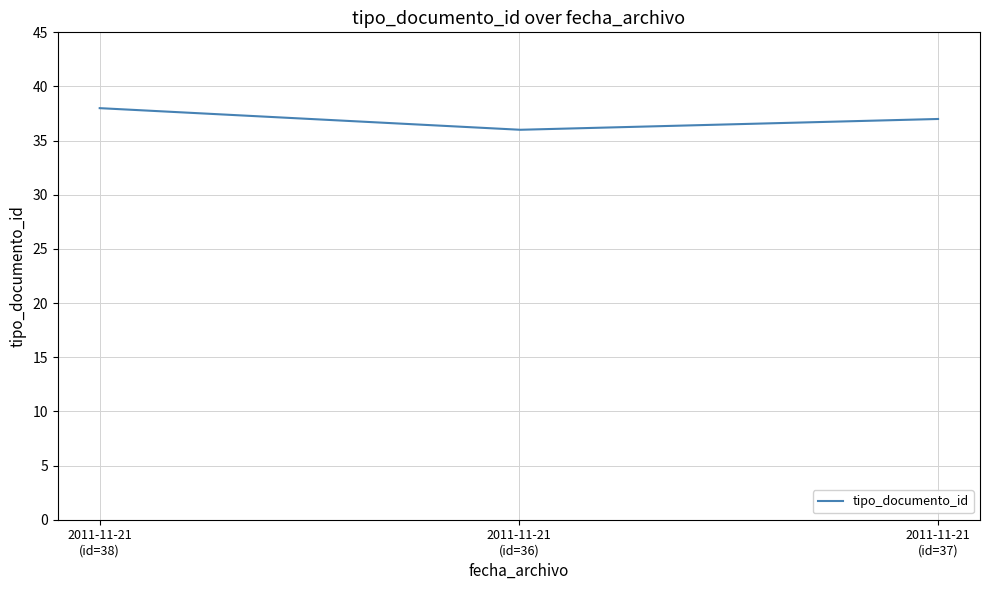

What is the minimum value shown in the chart?

36.0